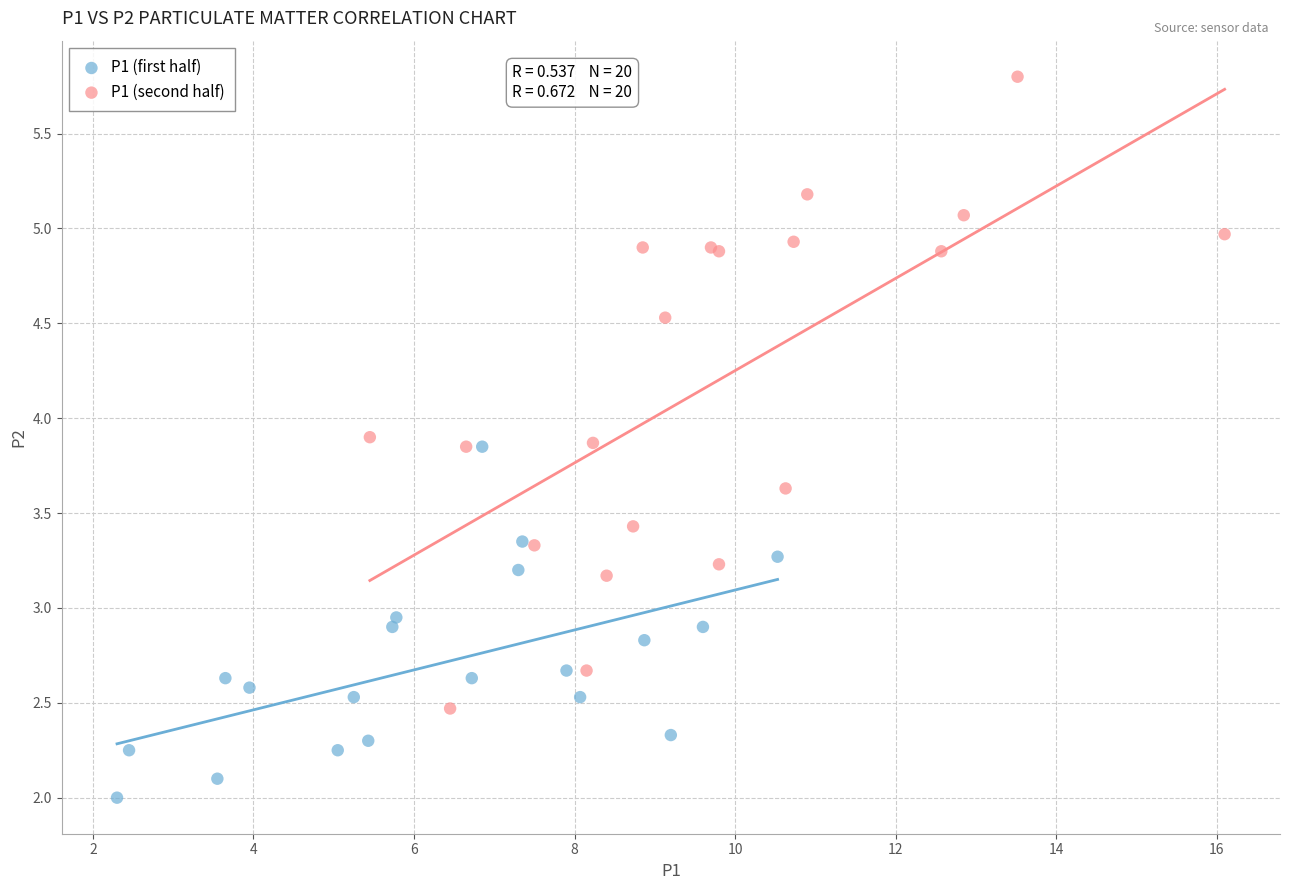

Which series contains the lowest Y value?

P1 (first half)